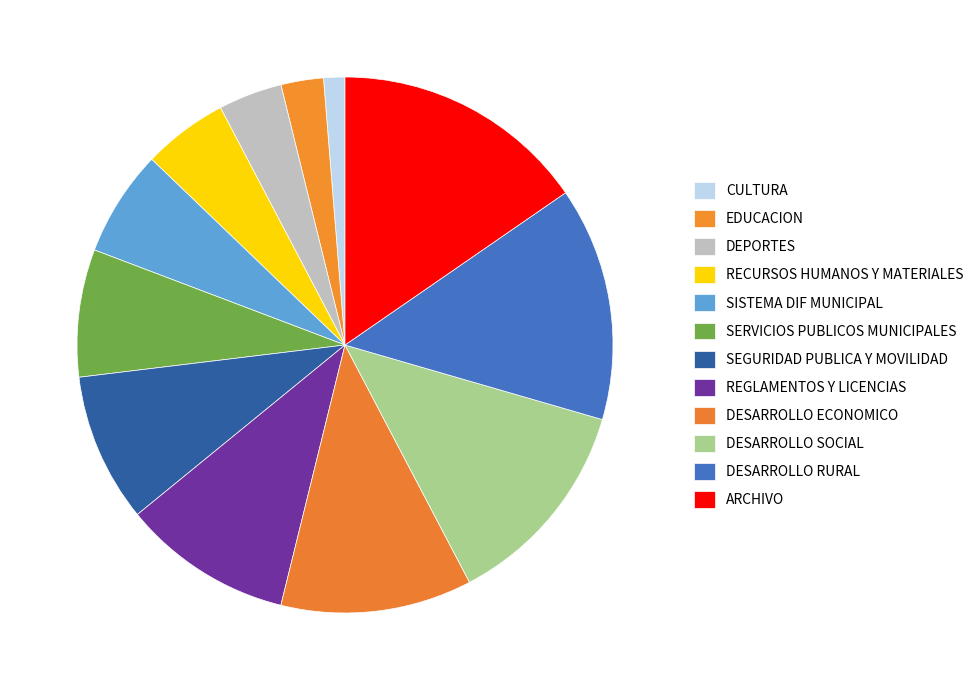

What portion of the pie excludes SERVICIOS PUBLICOS MUNICIPALES?

92.3%